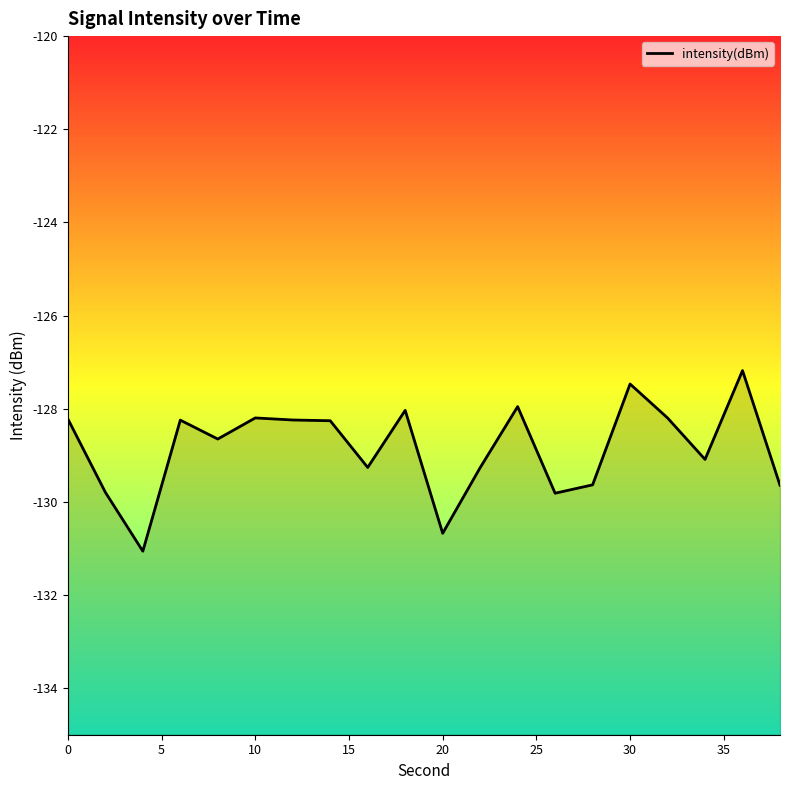

What is the smallest value displayed?

-131.1